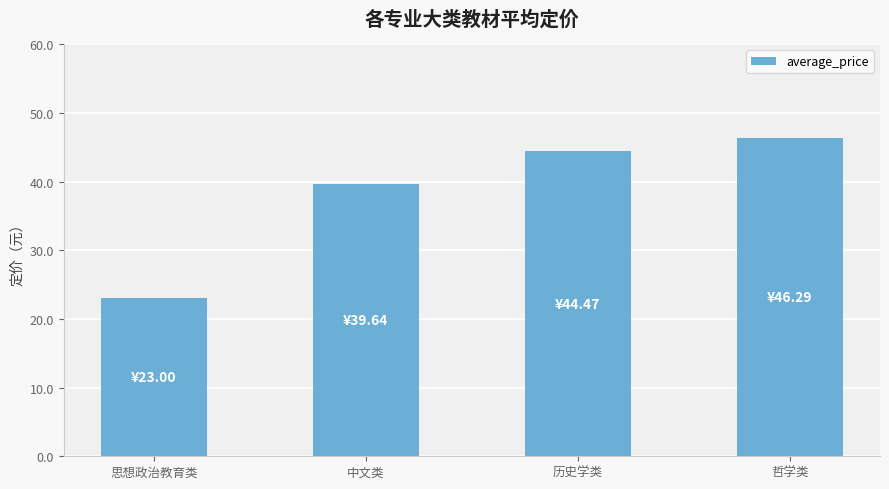

Approximately how many times larger is the value at 哲学类 compared to 中文类?

1.2